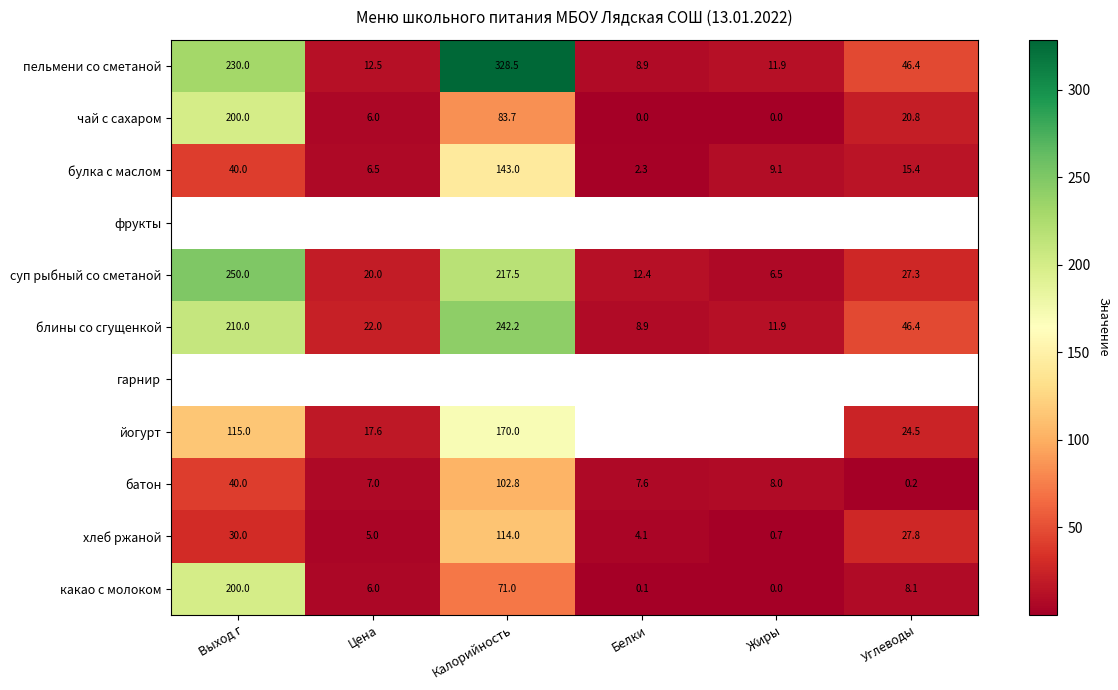

How many values in the хлеб ржаной series exceed 27?

3